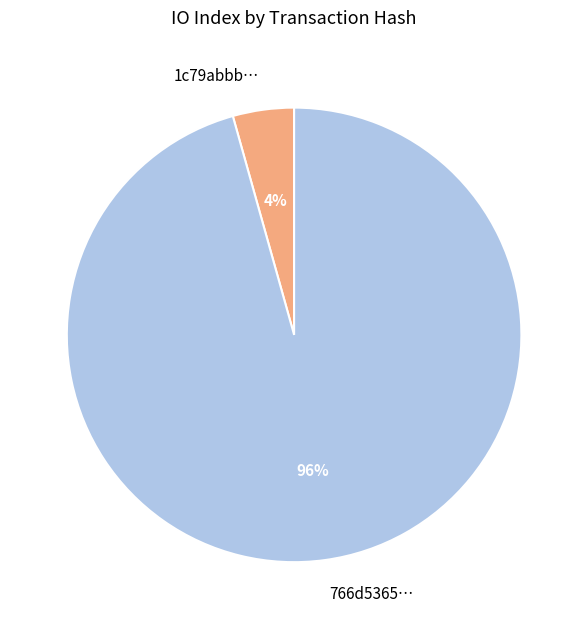

Is it true that 766d5365… is 96% of the pie?

True